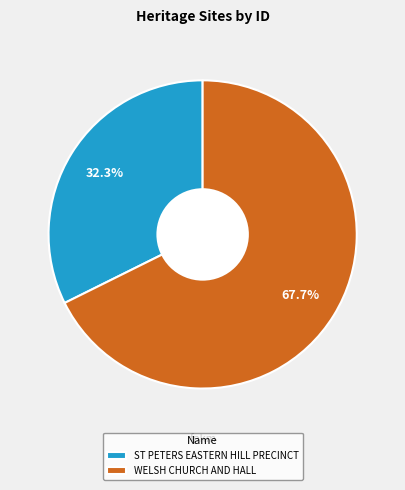

How many slices are in this pie chart?

2